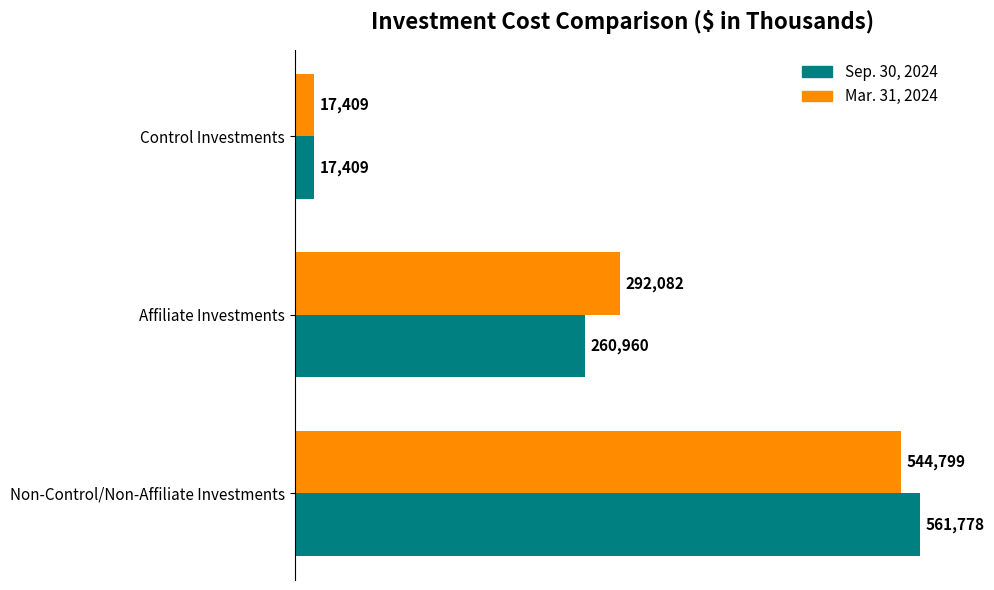

List the series in order of their overall mean, highest first.

Mar. 31, 2024, Sep. 30, 2024